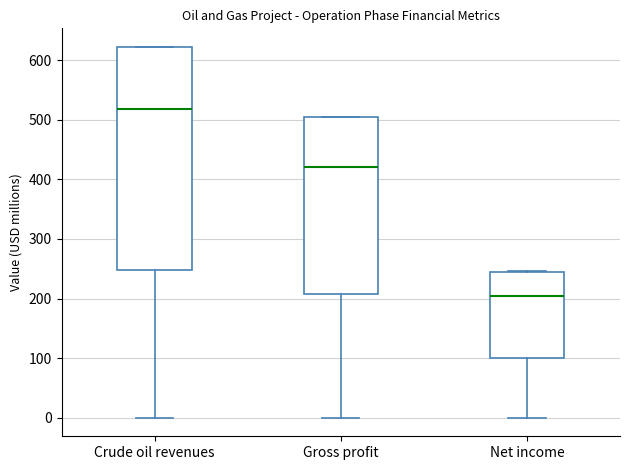

Comparing the boxes themselves (not the whiskers), which one is the tallest?

Crude oil revenues